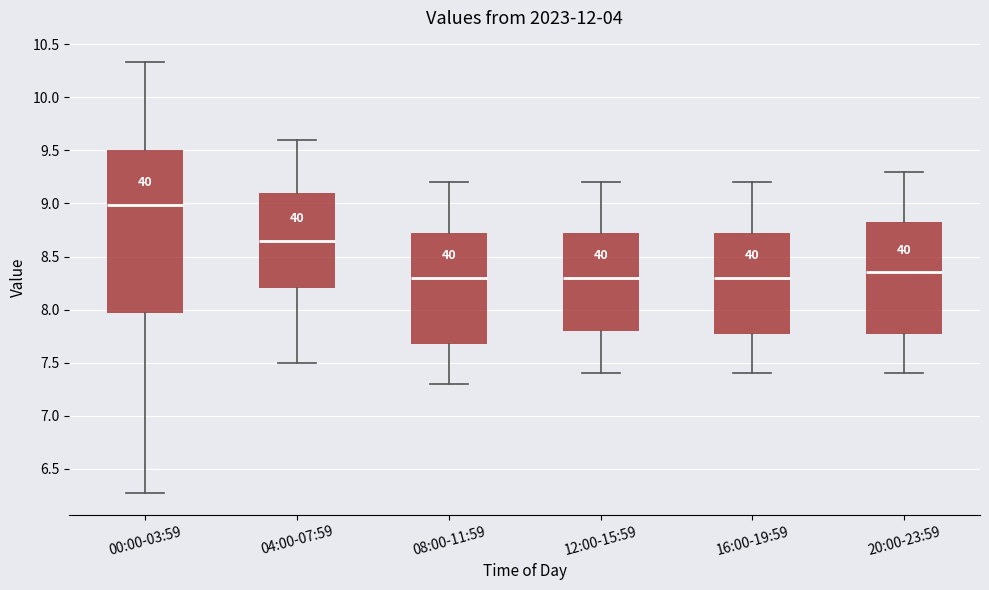

Where does the lower whisker of the box for 12:00-15:59 end on the y-axis? The values are not printed on the chart, so give them approximately, as read against the axis.

7.40